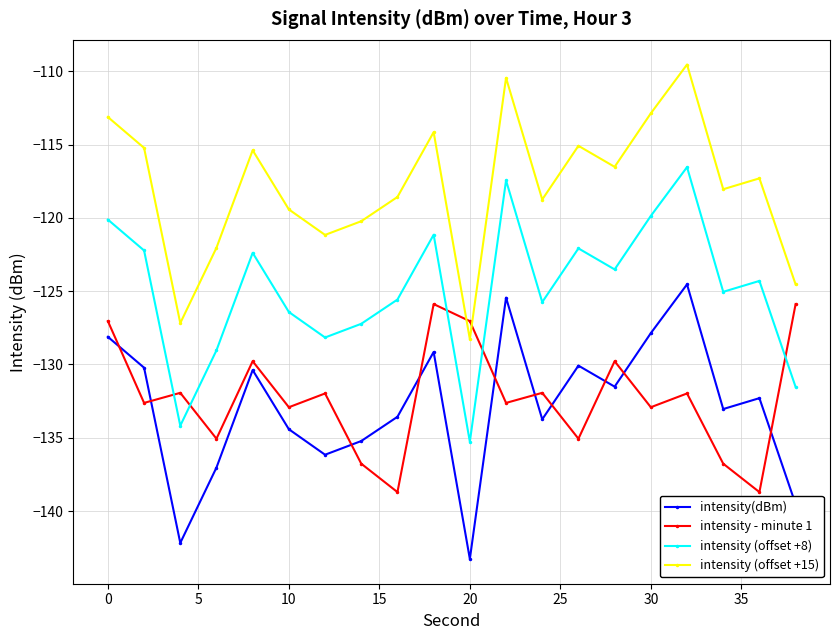

What is the value of the intensity - minute 1 point at the 20th from the left?

-125.9